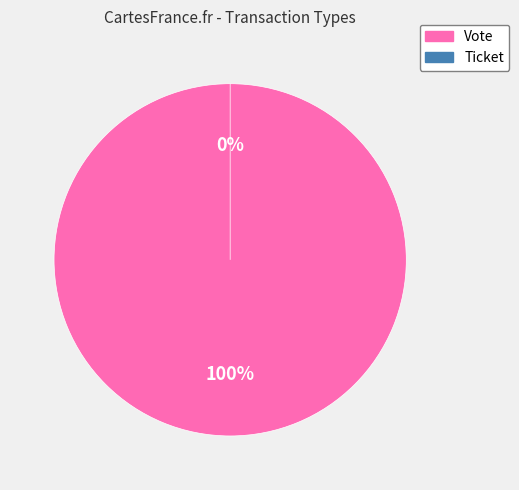

What is the change in value from Vote to Ticket?

-1